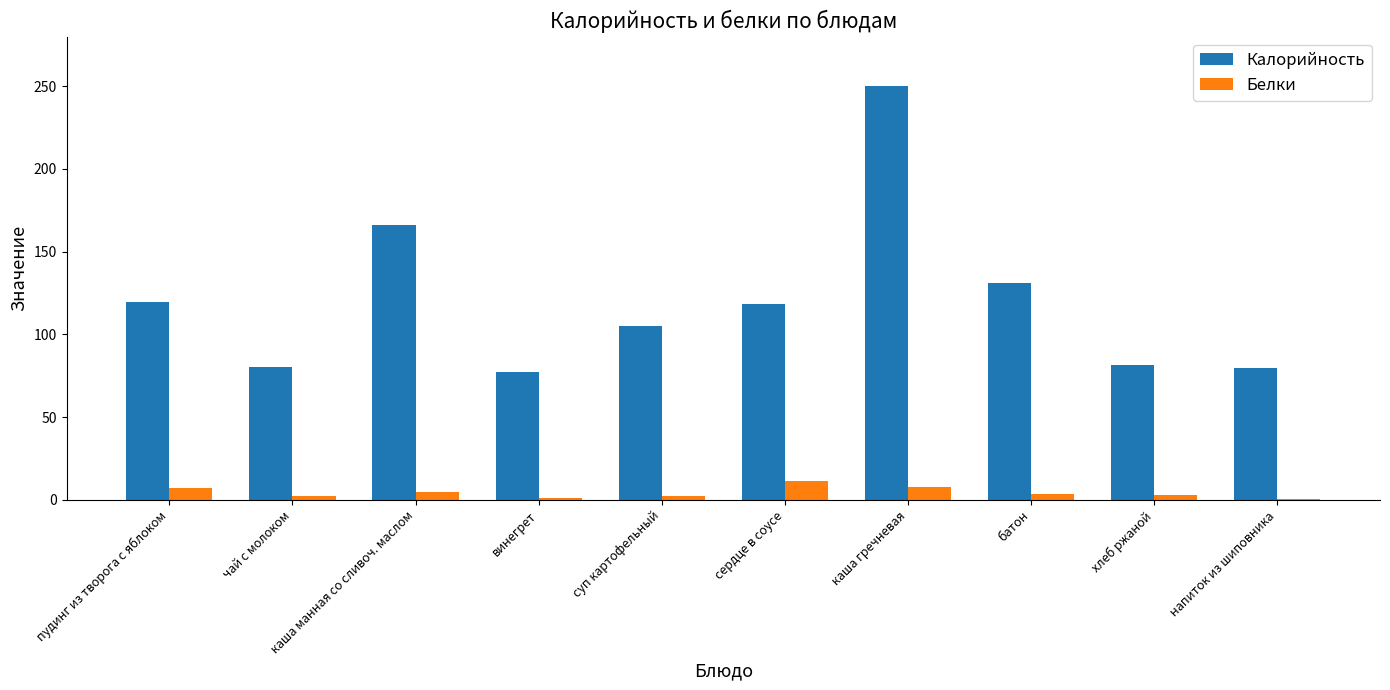

At which label does Калорийность reach its peak?

каша гречневая